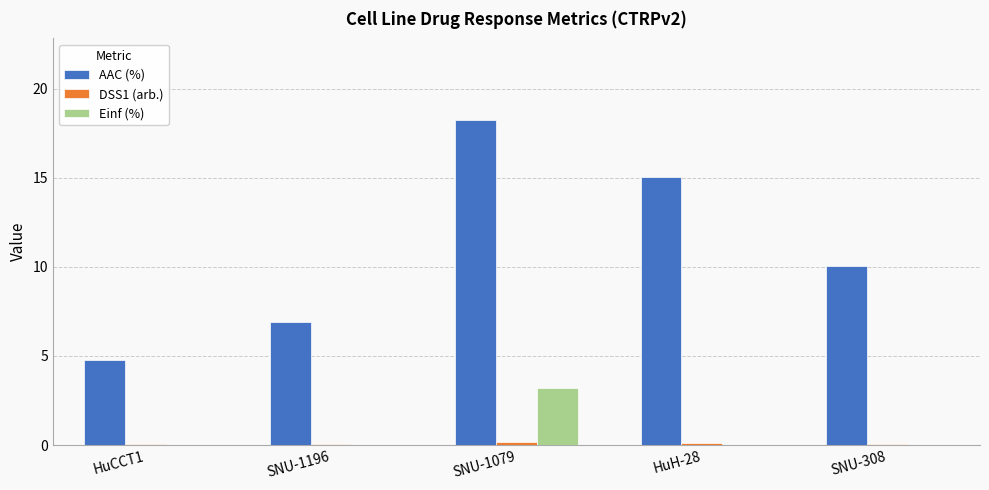

Does the chart contain stacked bars?

No